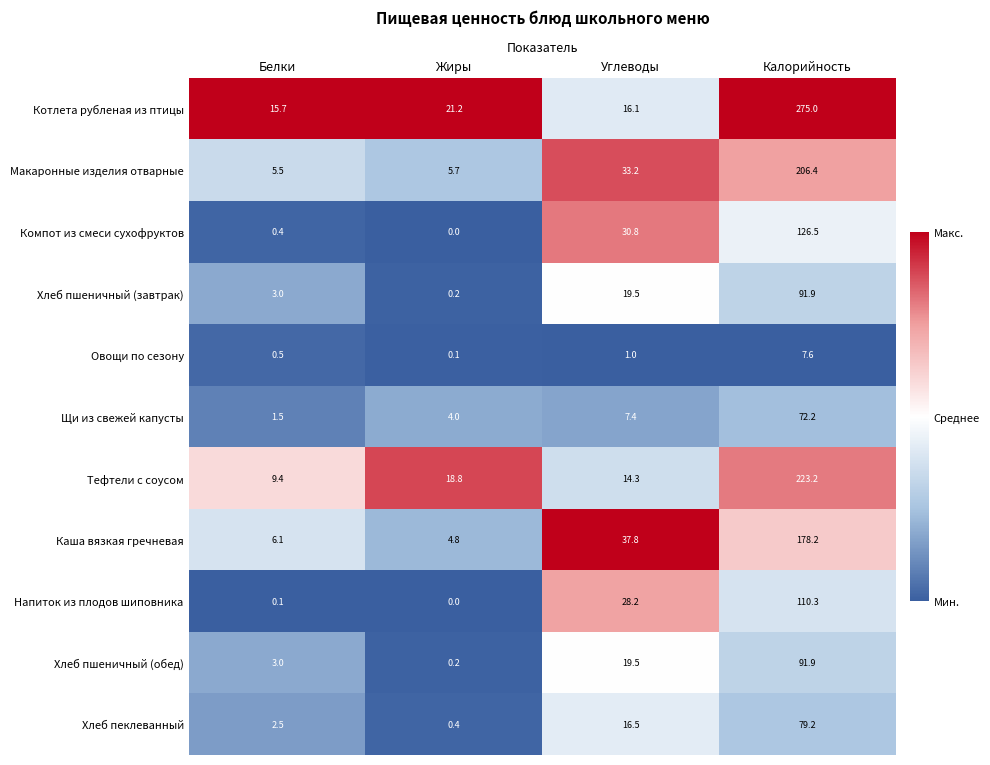

Rank the categories by Хлеб пшеничный (обед) value from lowest to highest.

Жиры, Белки, Углеводы, Калорийность